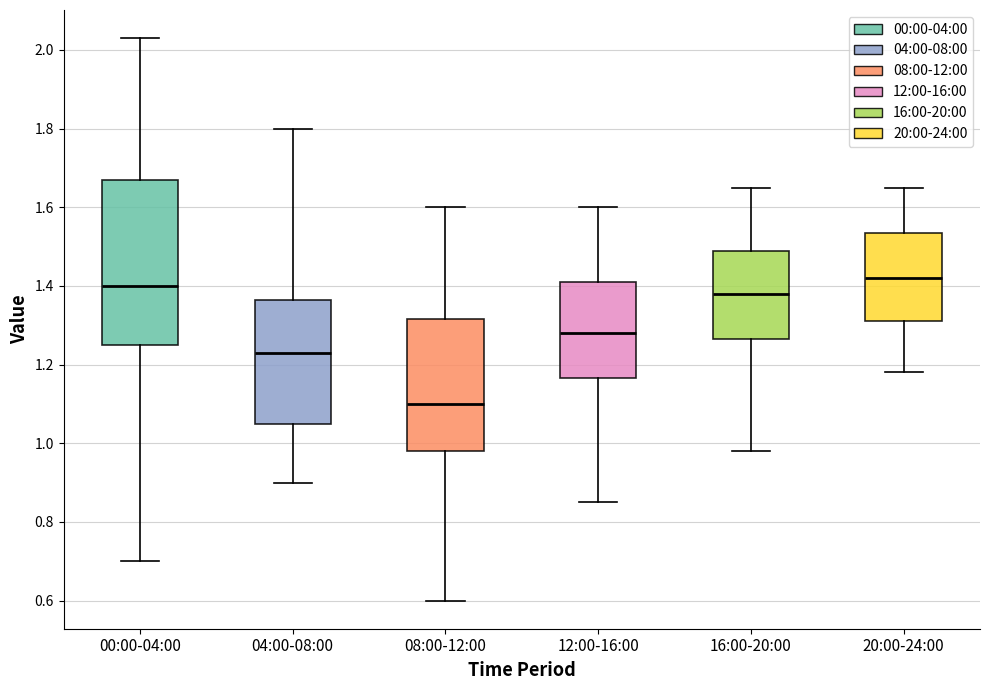

Where is the upper edge of the box for 08:00-12:00 on the y-axis? The values are not printed on the chart, so give them approximately, as read against the axis.

1.32